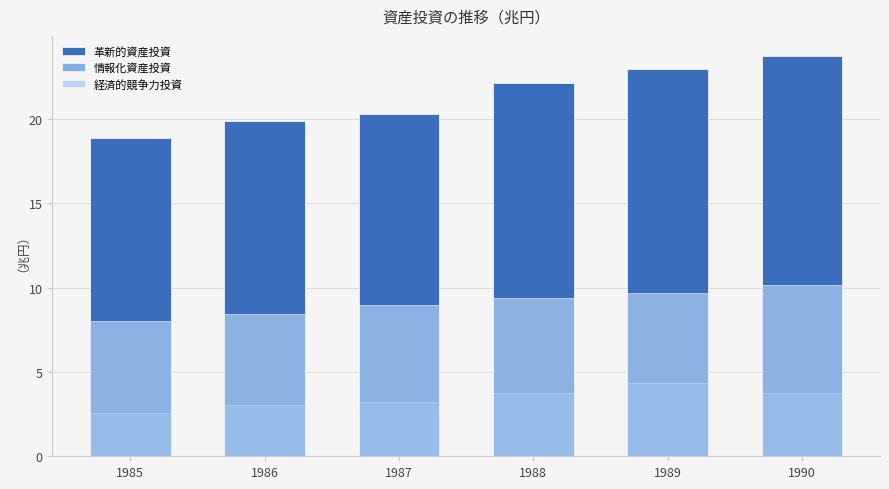

Reading left to right, what are all the values shown in this chart?

革新的資産投資: 1985=18.9	1986=19.9	1987=20.3	1988=22.1	1989=23.0	1990=23.7
情報化資産投資: 1985=2.6	1986=3.1	1987=3.2	1988=3.8	1989=4.3	1990=3.8
経済的競争力投資: 1985=8.0	1986=8.4	1987=8.9	1988=9.4	1989=9.7	1990=10.2